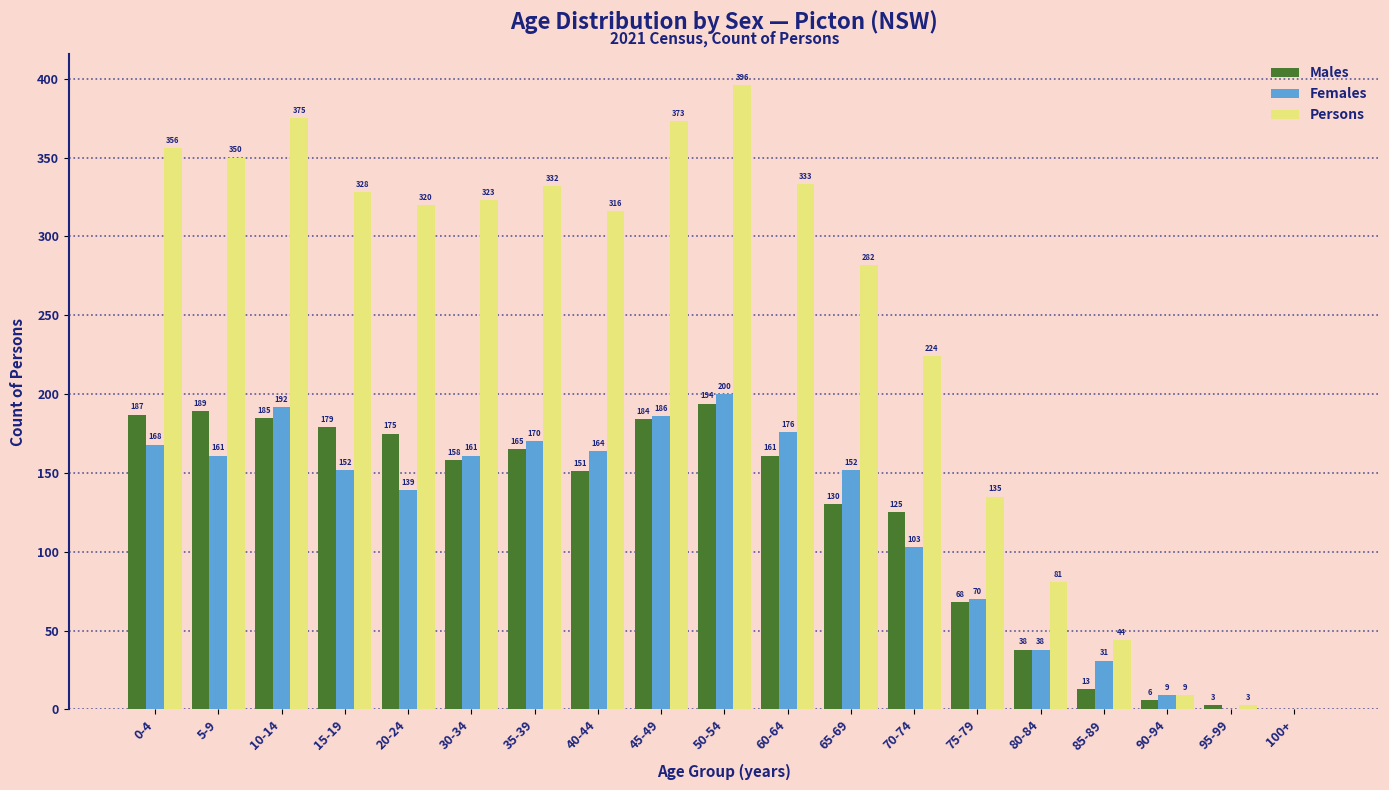

What is the maximum value shown in the chart?

396